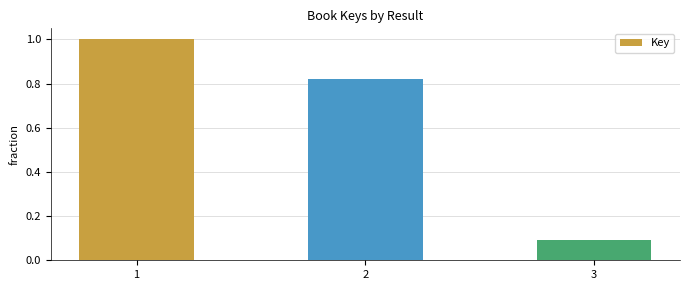

Are the bars horizontal?

No